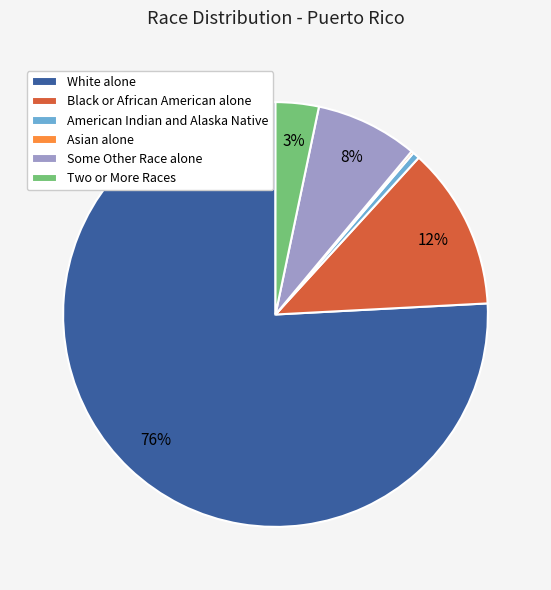

Between White alone and Some Other Race alone, which is larger?

White alone